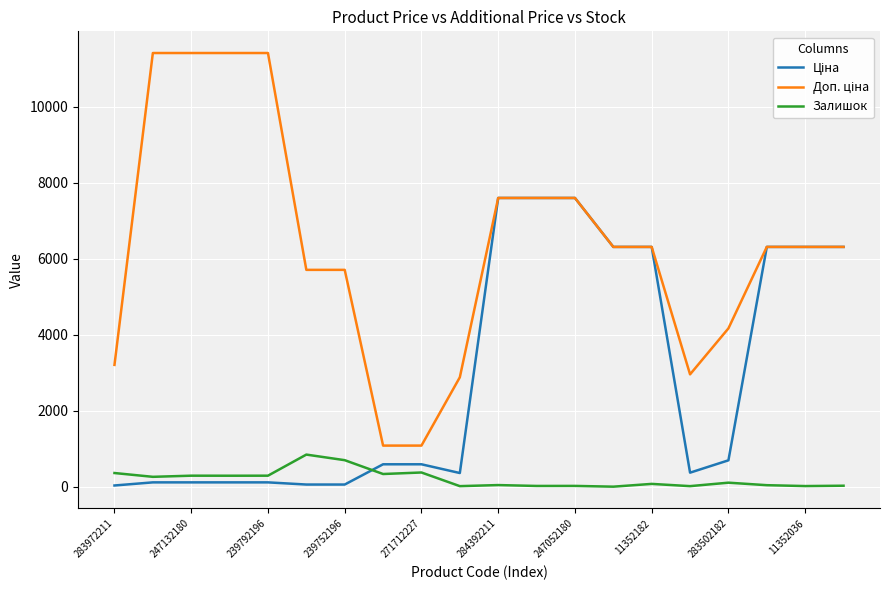

In Залишок, how many points are lower than both neighbors (excluding endpoints)?

8